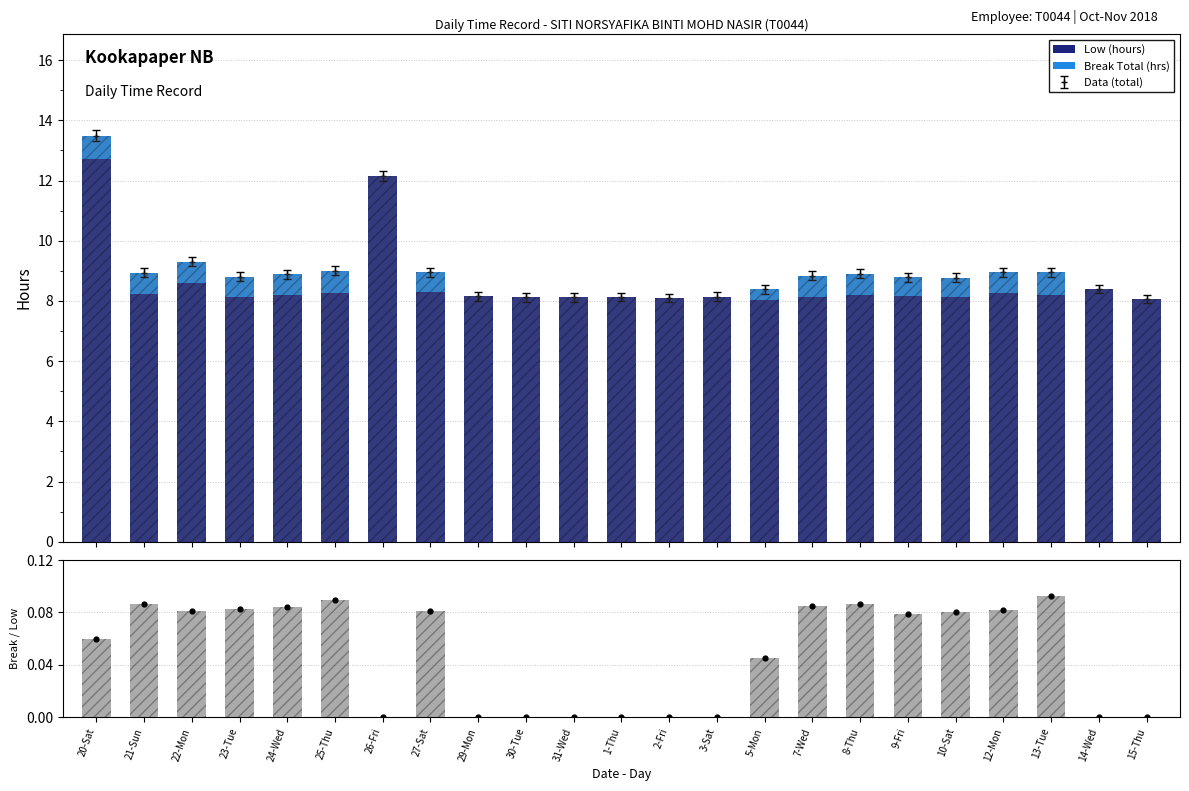

Which series reaches the minimum Y coordinate?

Break Total (hrs)